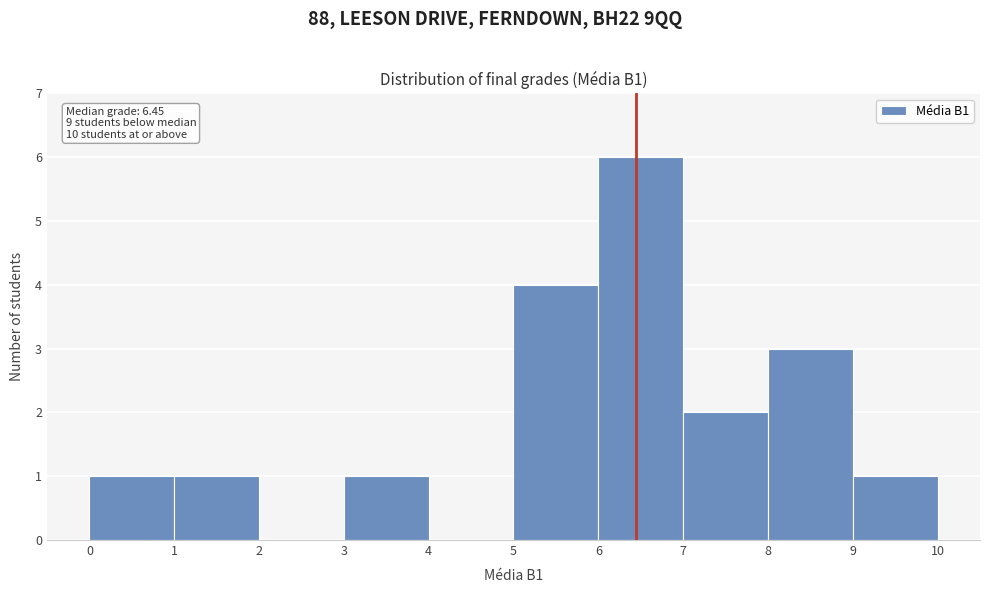

Which range on the x-axis has the tallest bar?

6 to 7